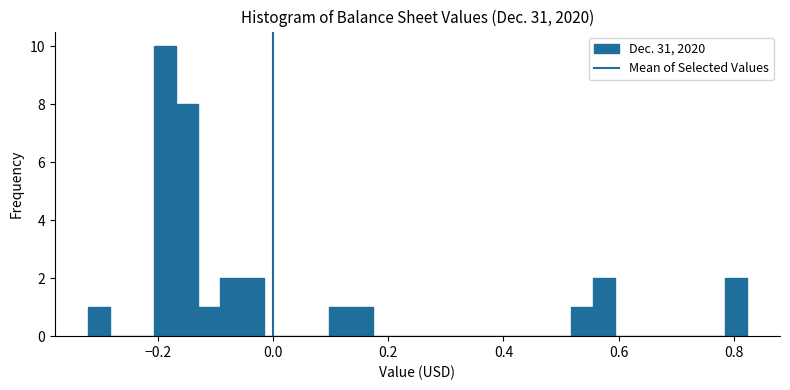

Around what value on the x-axis is the tallest bar? Give the approximate position of its centre, as read against the axis.

-0.18